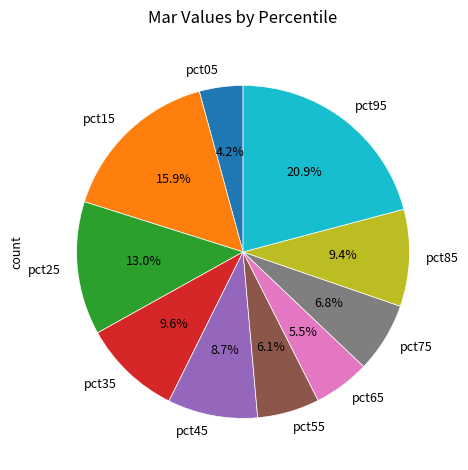

How many slices are in this pie chart?

10